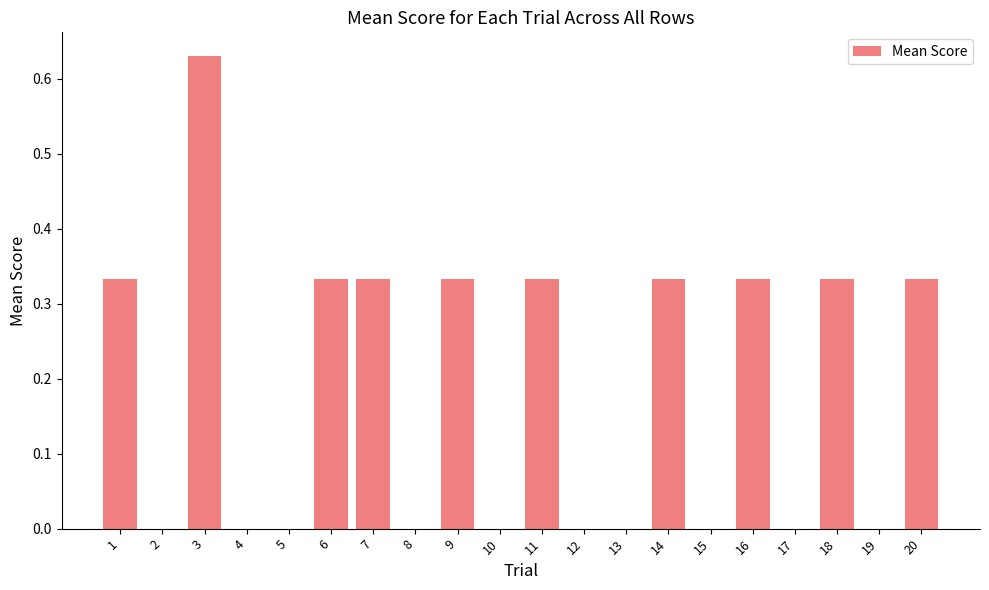

What is the sum of all values?

3.6